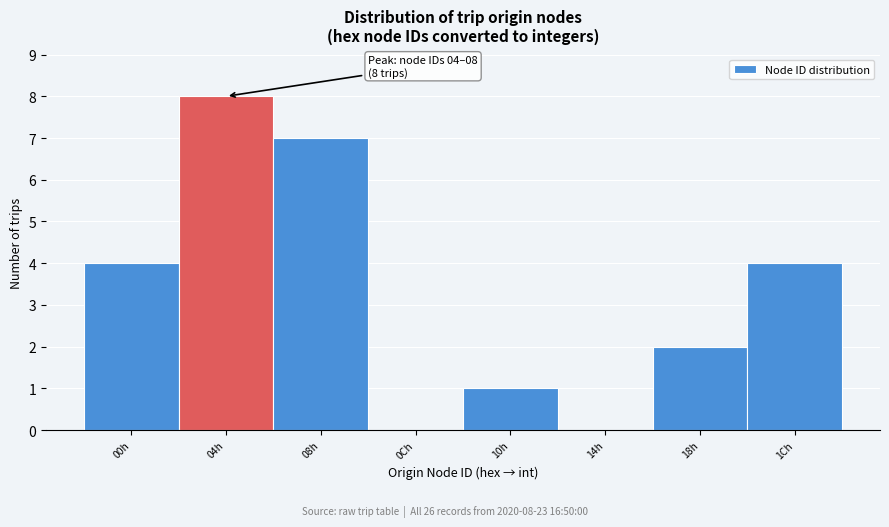

Reading left to right, extract all data points from this chart.

00h=4	04h=8	08h=7	0Ch=0	10h=1	14h=0	18h=2	1Ch=4